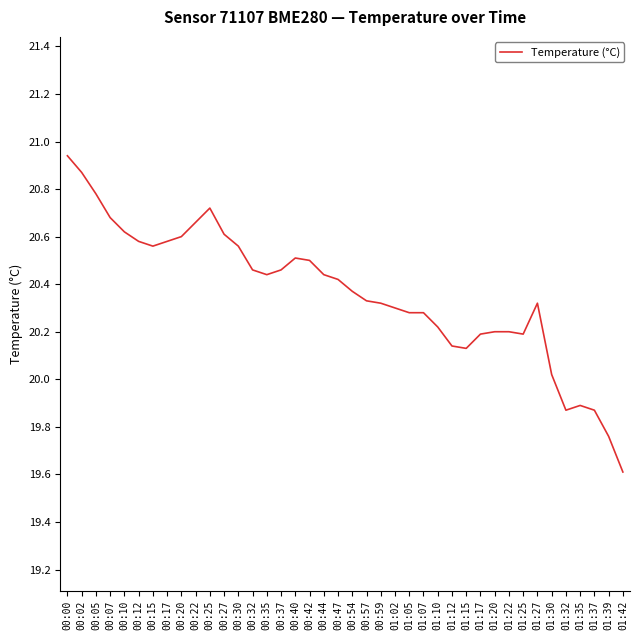

What position from the left is 01:32?

36